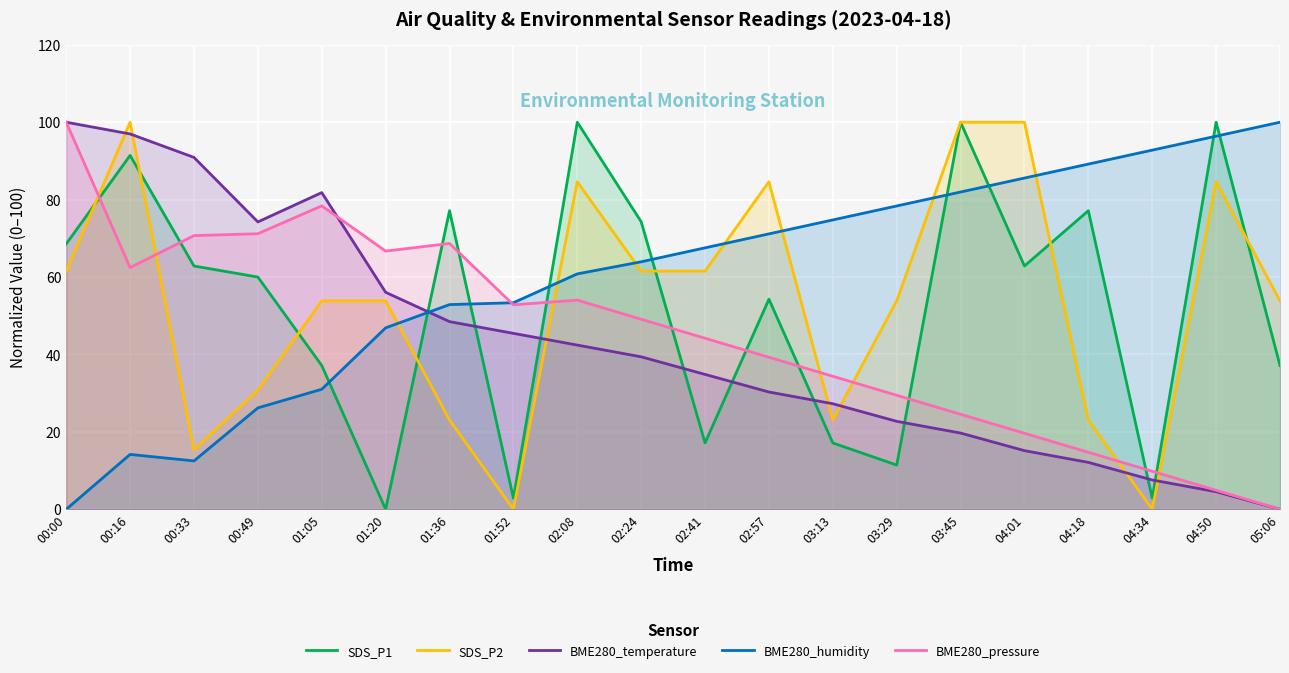

At which label does BME280_temperature first exceed 39?

00:00